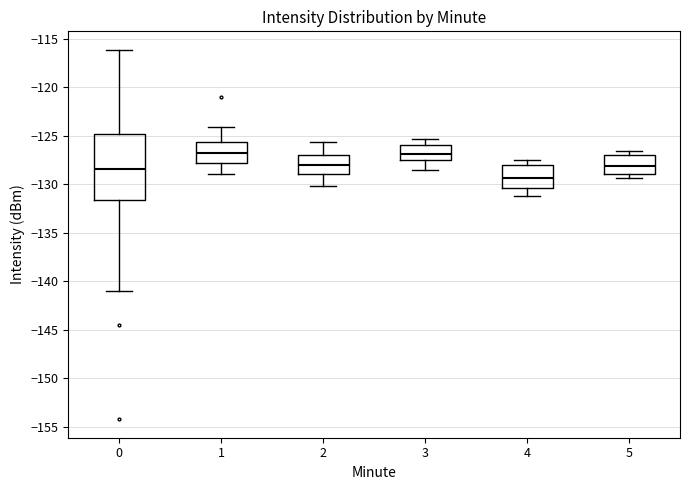

Reading left to right, read every box against the y-axis: the position of its median line, the range the box covers, and the ends of its whiskers. The values are not printed on the chart, so give them approximately, as read against the axis.

0: median -128.5, box -131.5 to -125.0, whiskers -141.0 to -116.0
1: median -127.0, box -128.0 to -125.5, whiskers -129.0 to -124.0
2: median -128.0, box -129.0 to -127.0, whiskers -130.0 to -125.5
3: median -127.0, box -127.5 to -126.0, whiskers -128.5 to -125.5
4: median -129.5, box -130.5 to -128.0, whiskers -131.0 to -127.5
5: median -128.0, box -129.0 to -127.0, whiskers -129.5 to -126.5